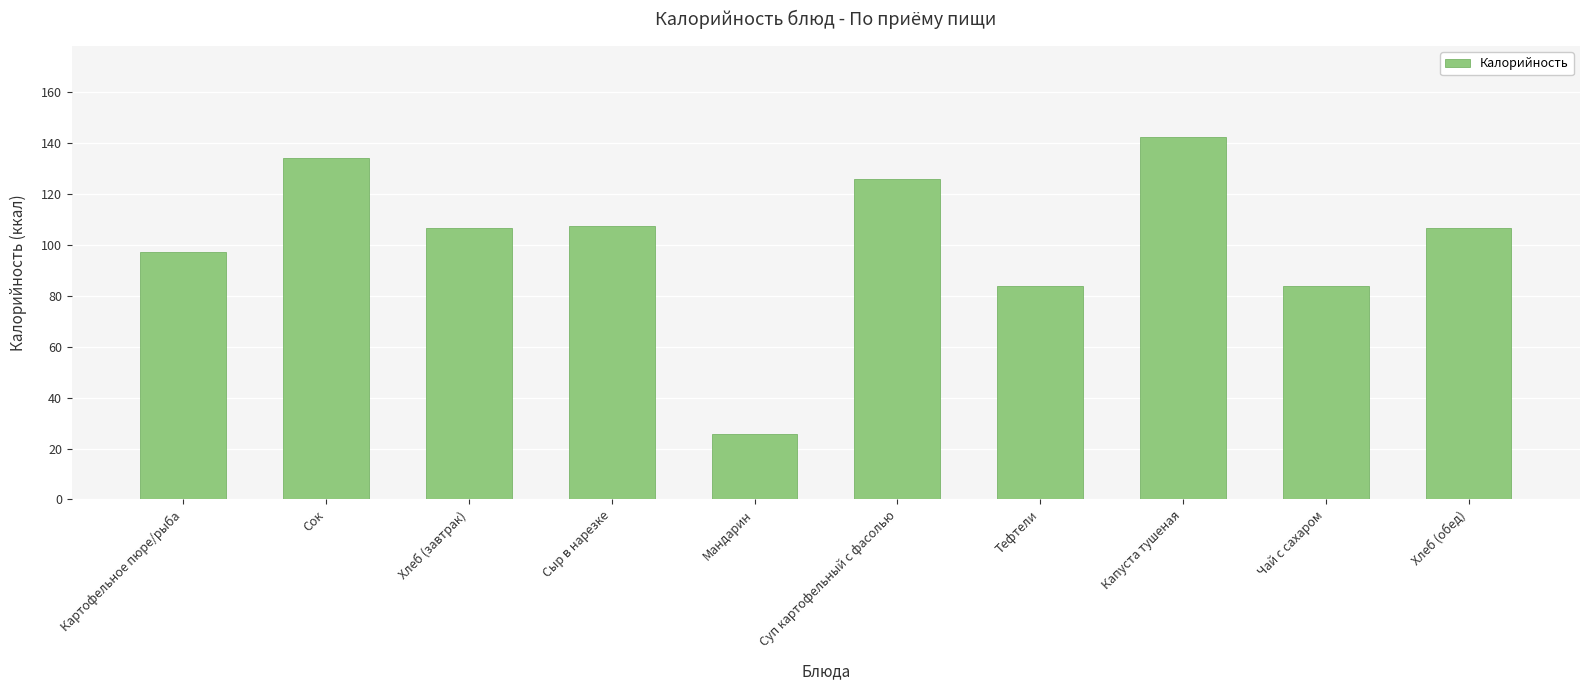

Between Тефтели and Суп картофельный с фасолью, which is larger?

Суп картофельный с фасолью